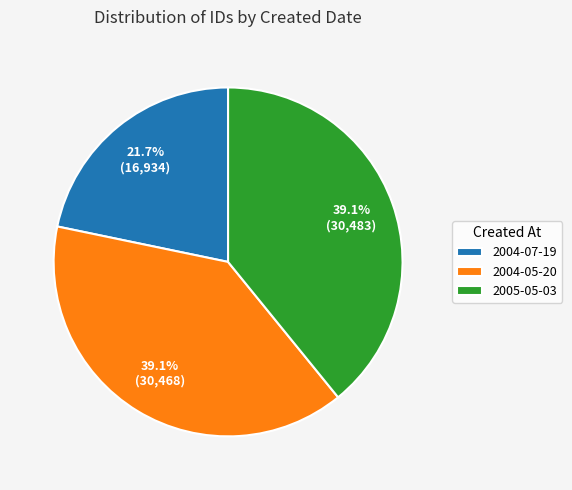

Approximately how many times larger is the value at 2005-05-03 compared to 2004-07-19?

1.8